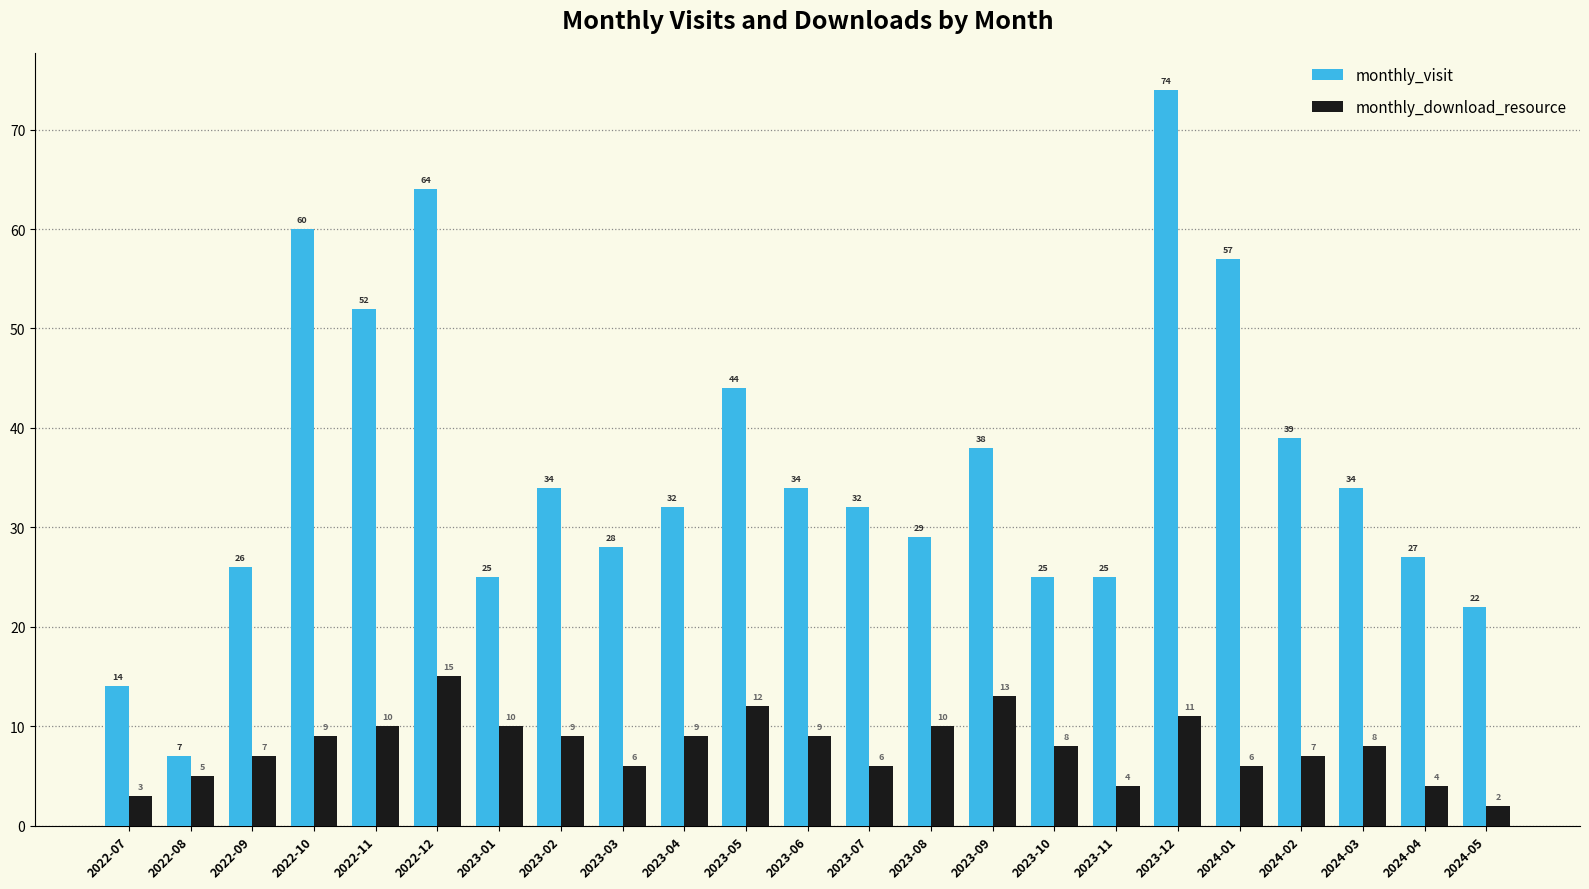

What are all the series names shown in the legend?

monthly_visit, monthly_download_resource